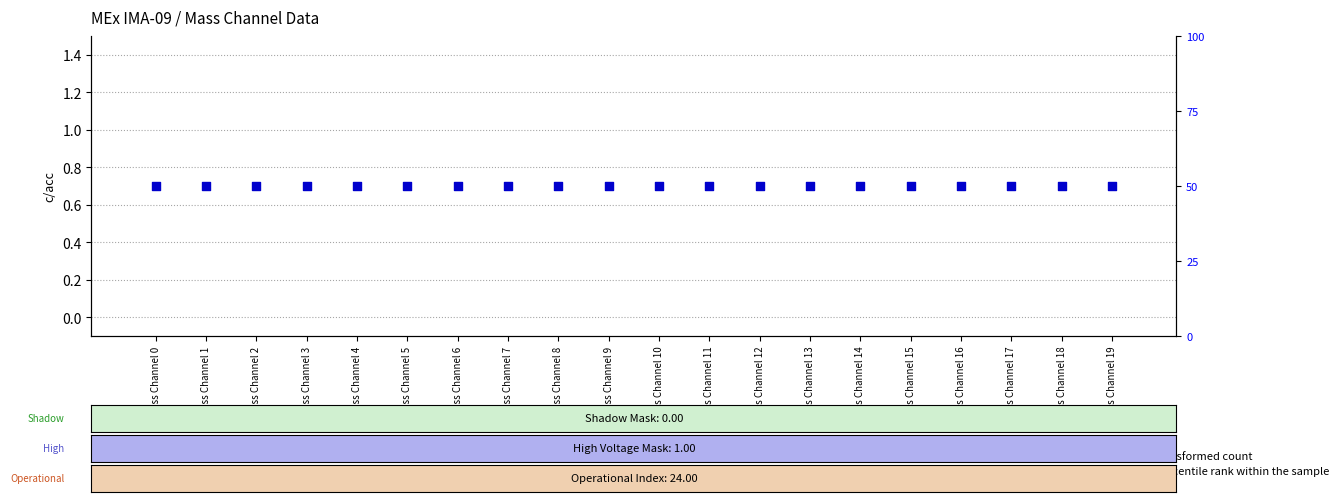

Is the value of percentile rank within the sample at Mass Channel 3 greater than the value of transformed count at Mass Channel 9?

Yes